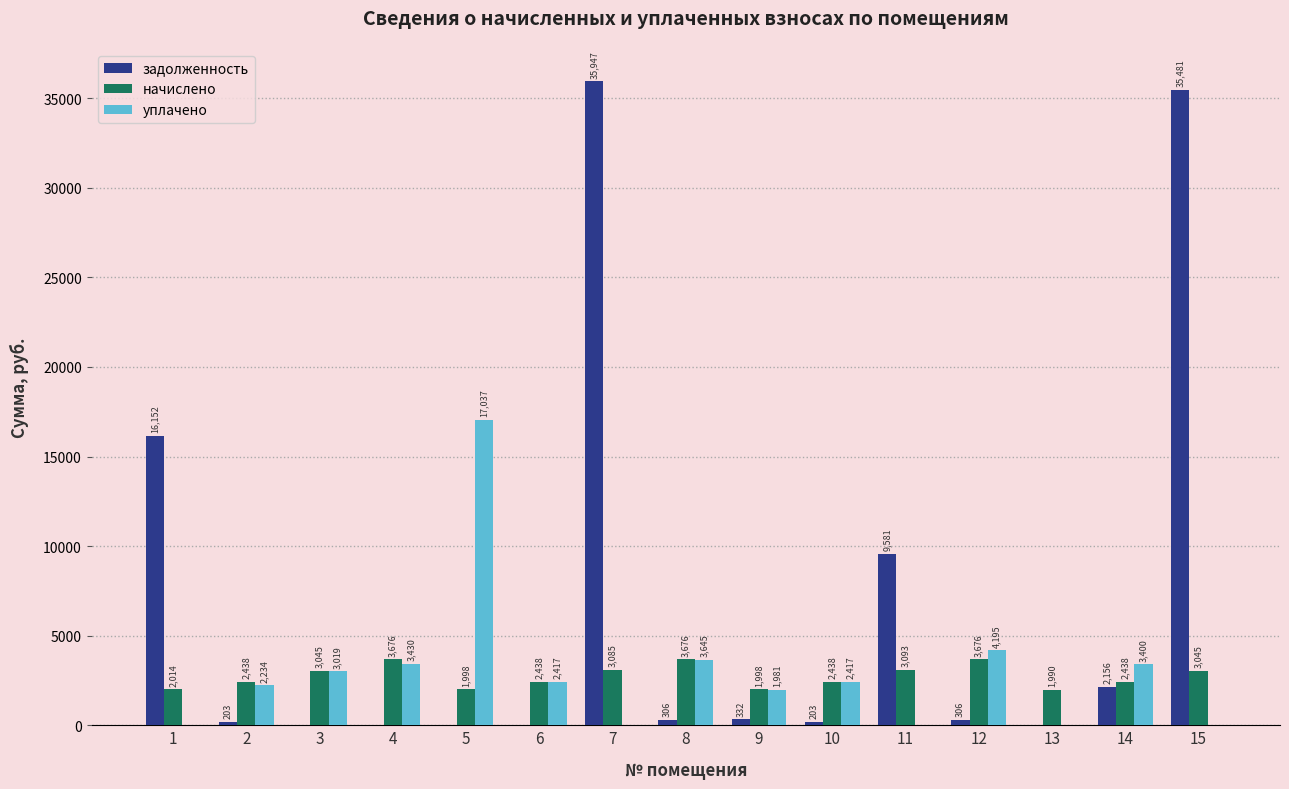

True or false: начислено has a value of 1608.1 at 15.

False